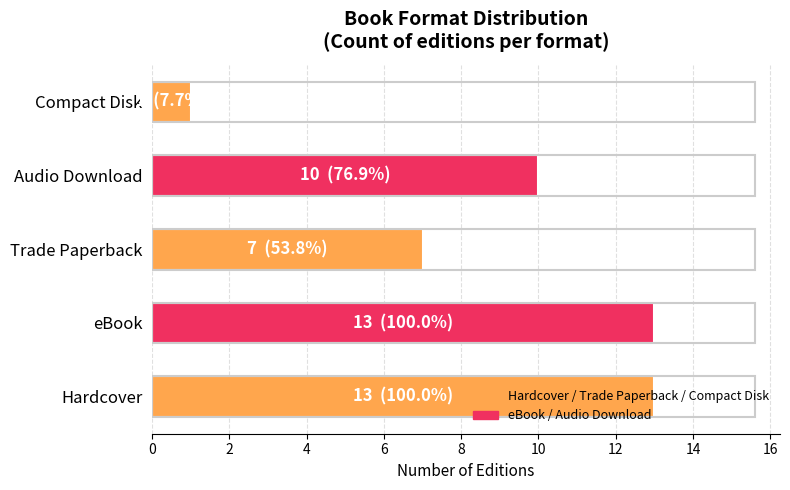

True or false: the data shows 13 at Hardcover.

True